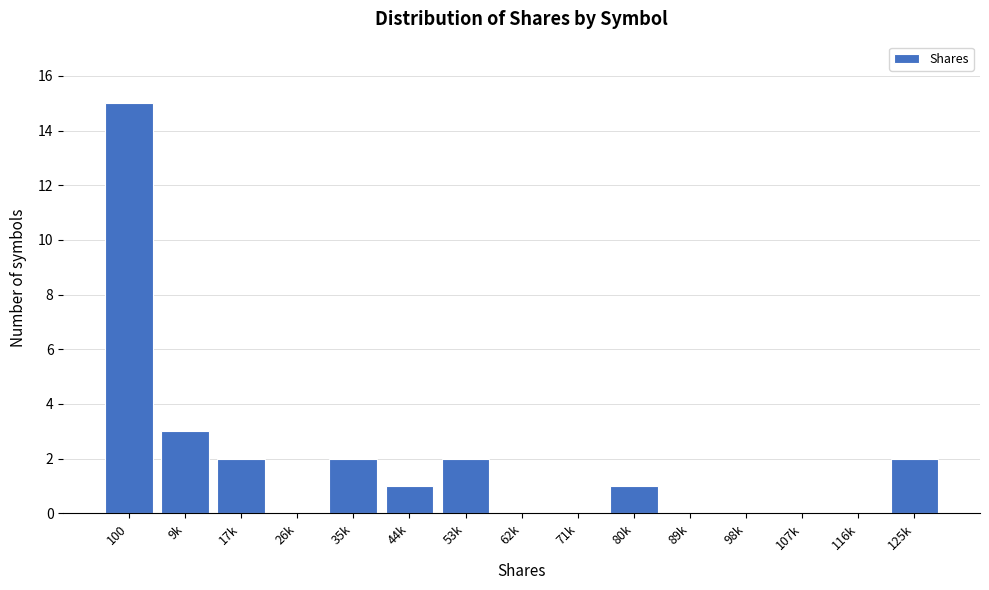

Reading left to right, what are all the values shown in this chart?

100=15	9k=3	17k=2	26k=0	35k=2	44k=1	53k=2	62k=0	71k=0	80k=1	89k=0	98k=0	107k=0	116k=0	125k=2